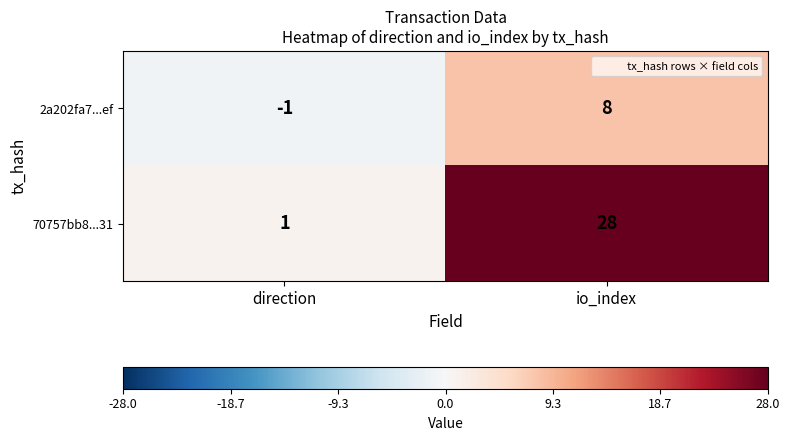

The 70757bb8...31 series shows 28 at io_index. True or false?

True